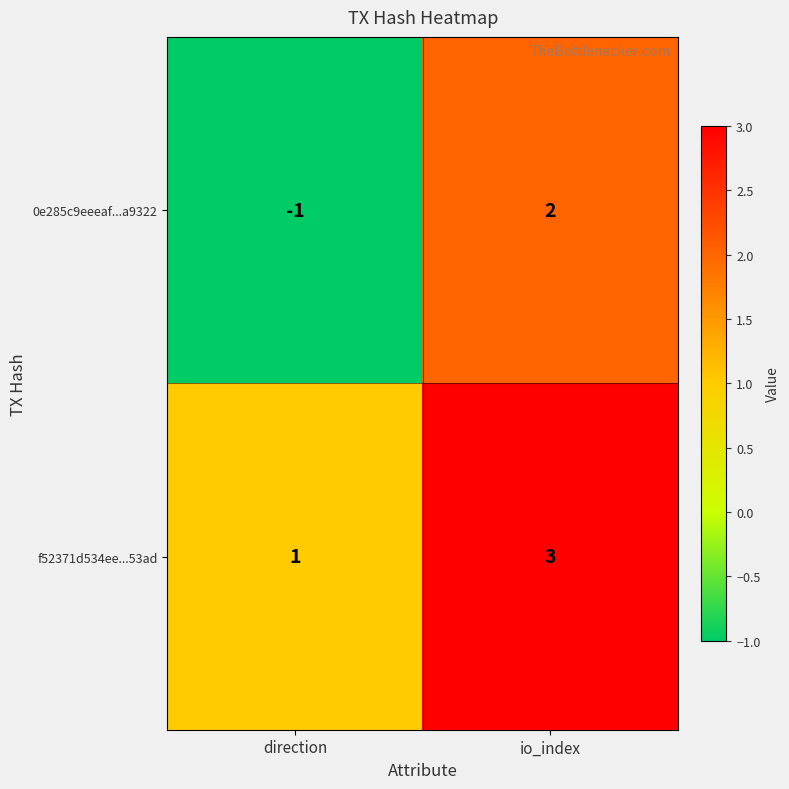

Which series changed the most between direction and io_index?

0e285c9eeeaf...a9322